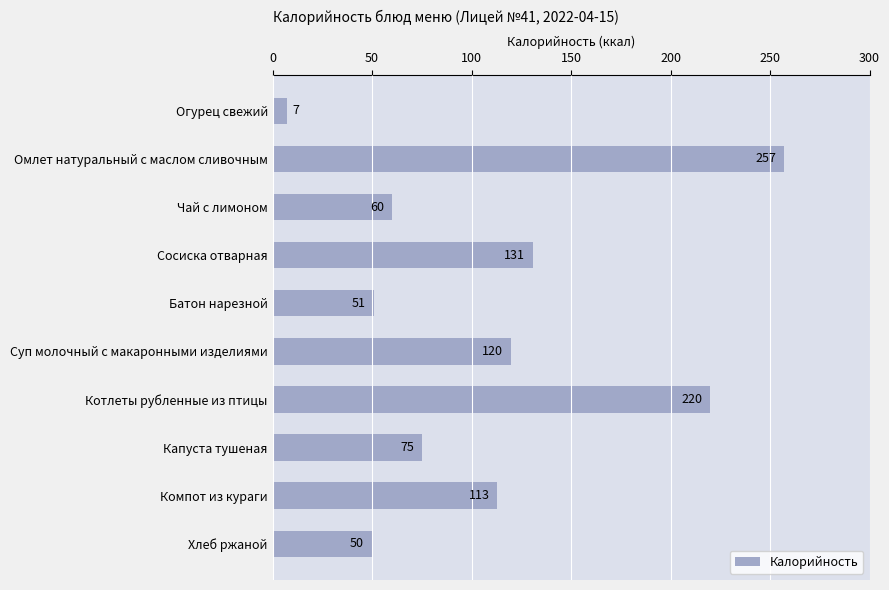

What is the minimum value shown in the chart?

7